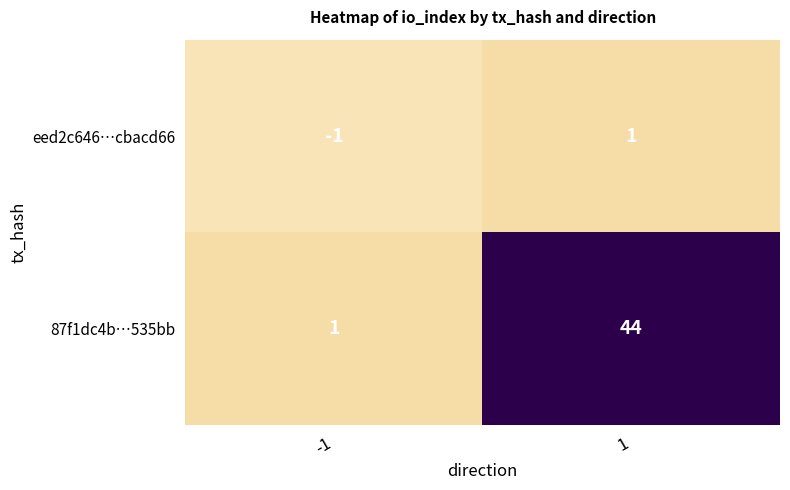

Which series has the largest range (max minus min)?

87f1dc4b…535bb